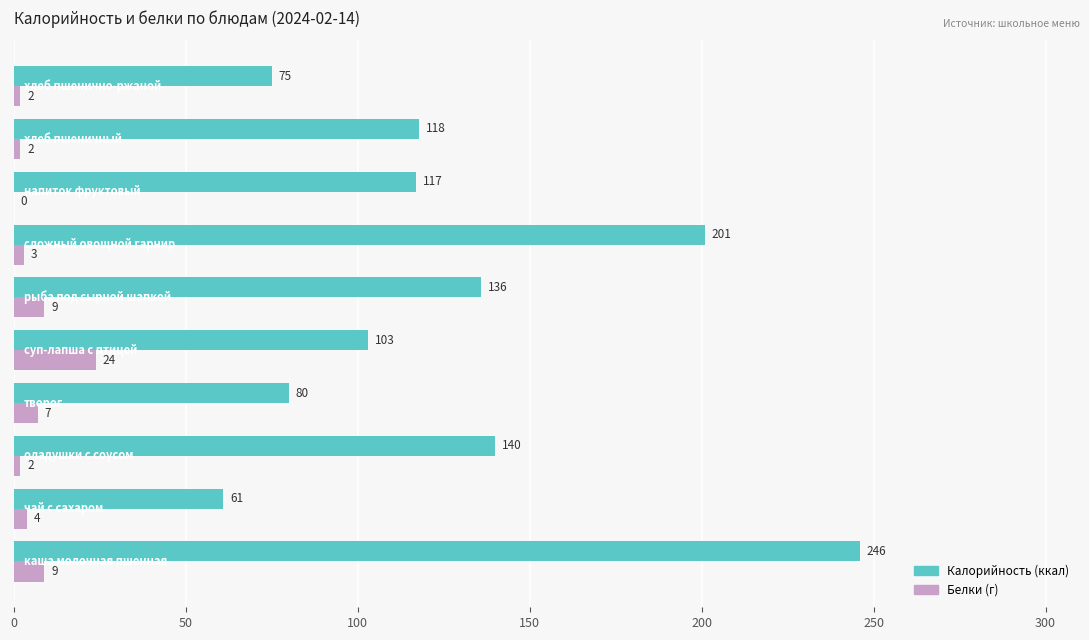

What is the maximum value shown in the chart?

246